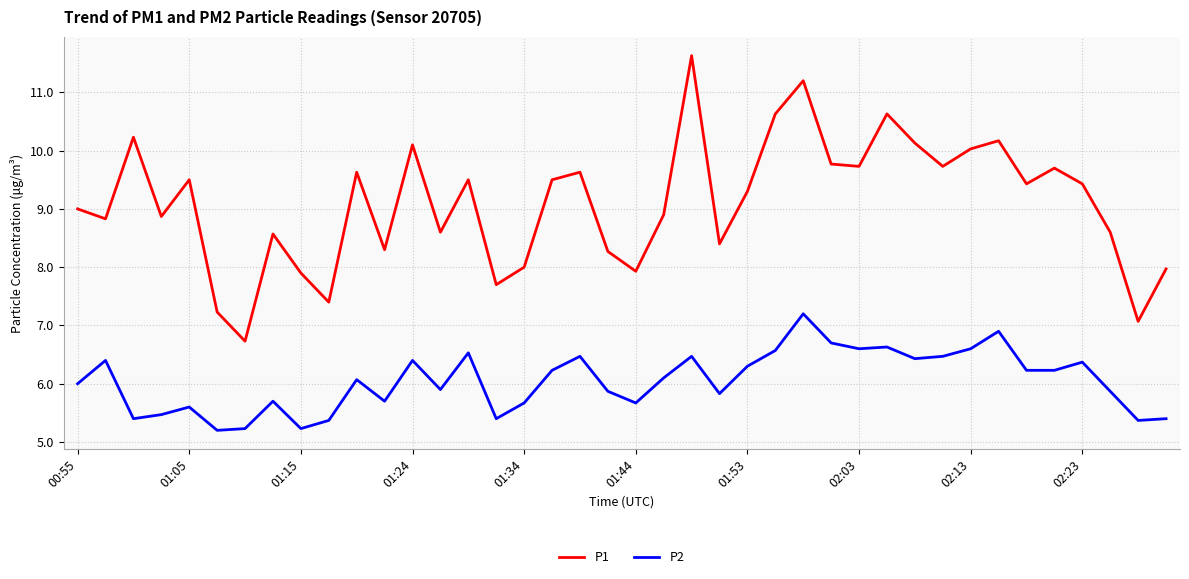

List the series in order of their overall mean, highest first.

P1, P2